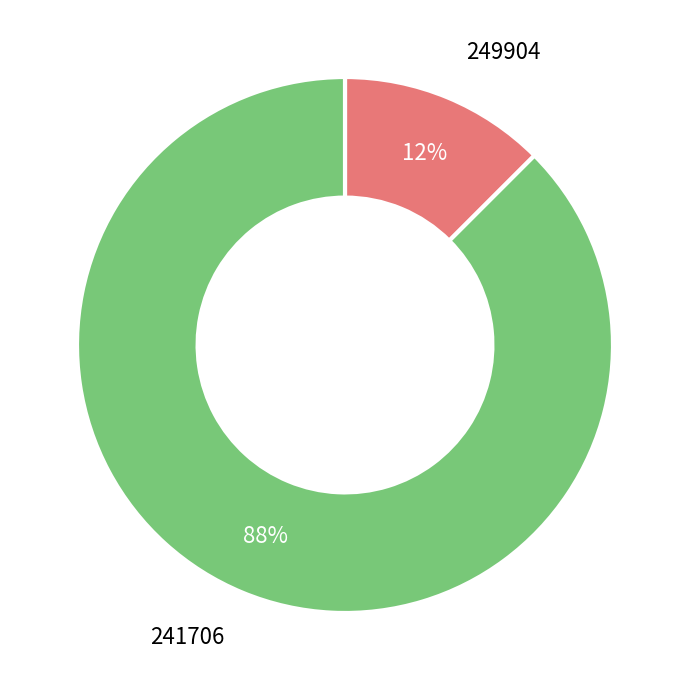

Does any single category account for the majority?

Yes